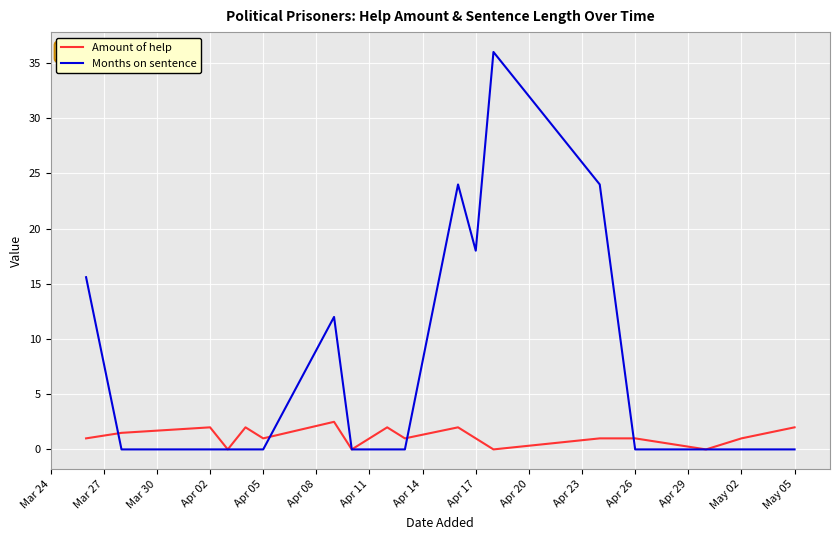

List the series in order of their peak value, highest first.

Months on sentence, Amount of help